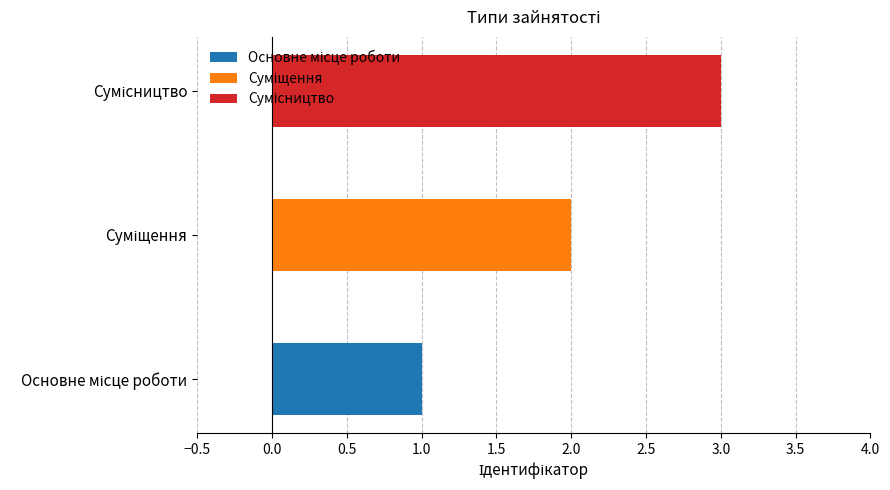

What is the difference between the values at Основне місце роботи and Суміщення?

1